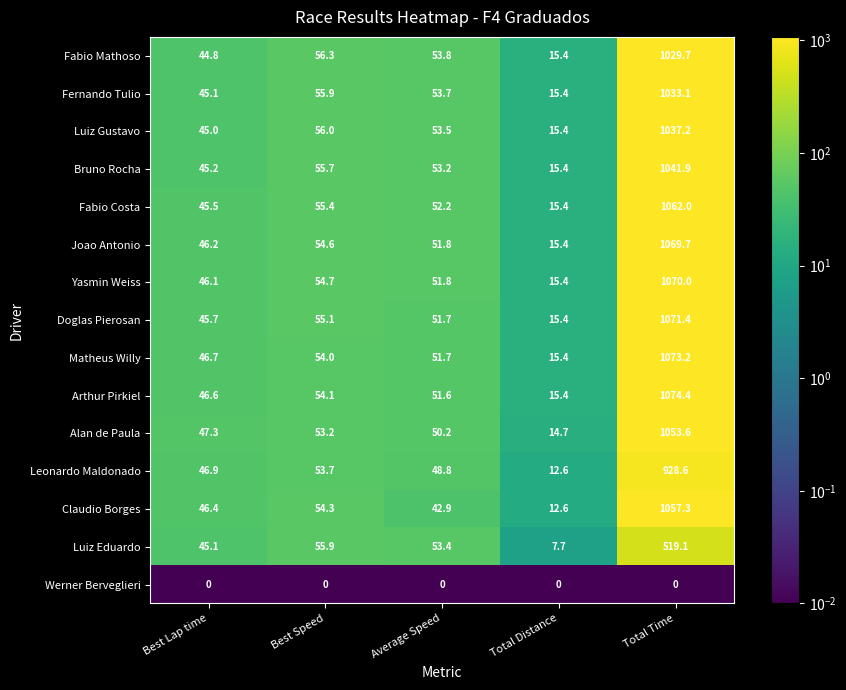

What is the difference between the highest and lowest values at Average Speed?

53.8